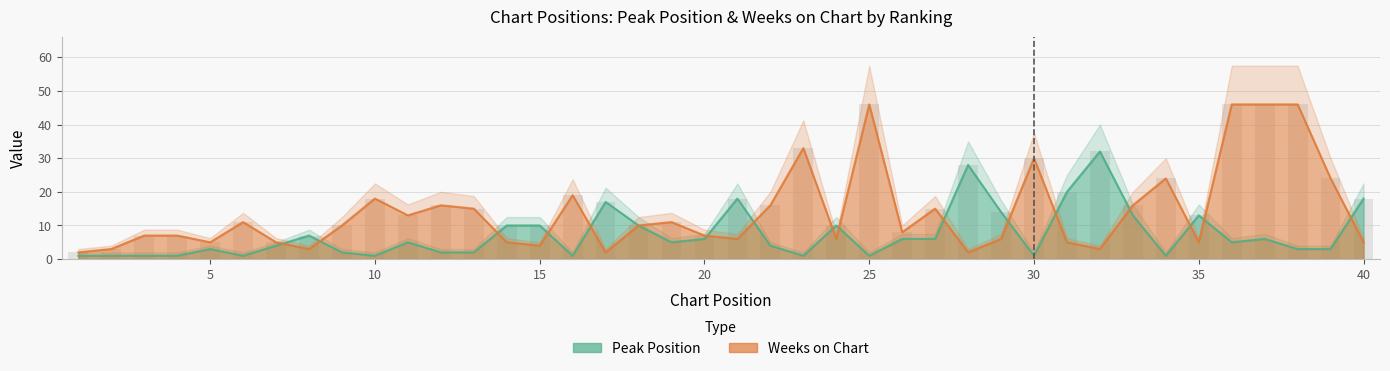

The Peak Position series shows 7 at 8. True or false?

True